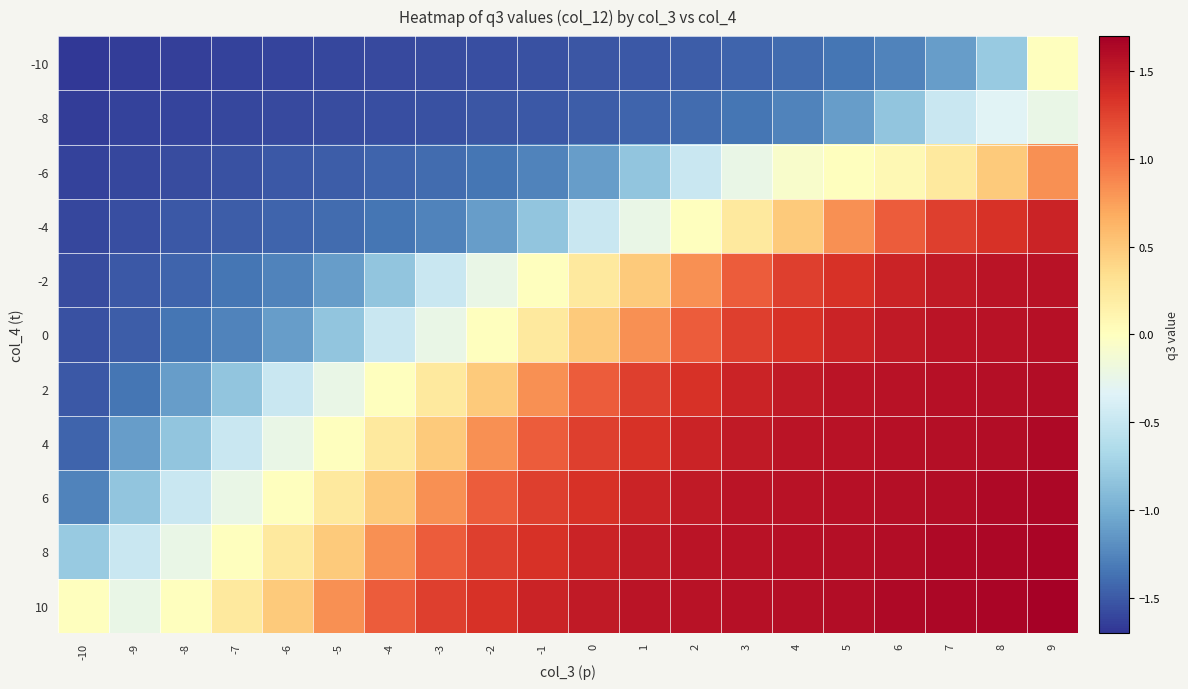

At which category is the sum across all series the highest?

9